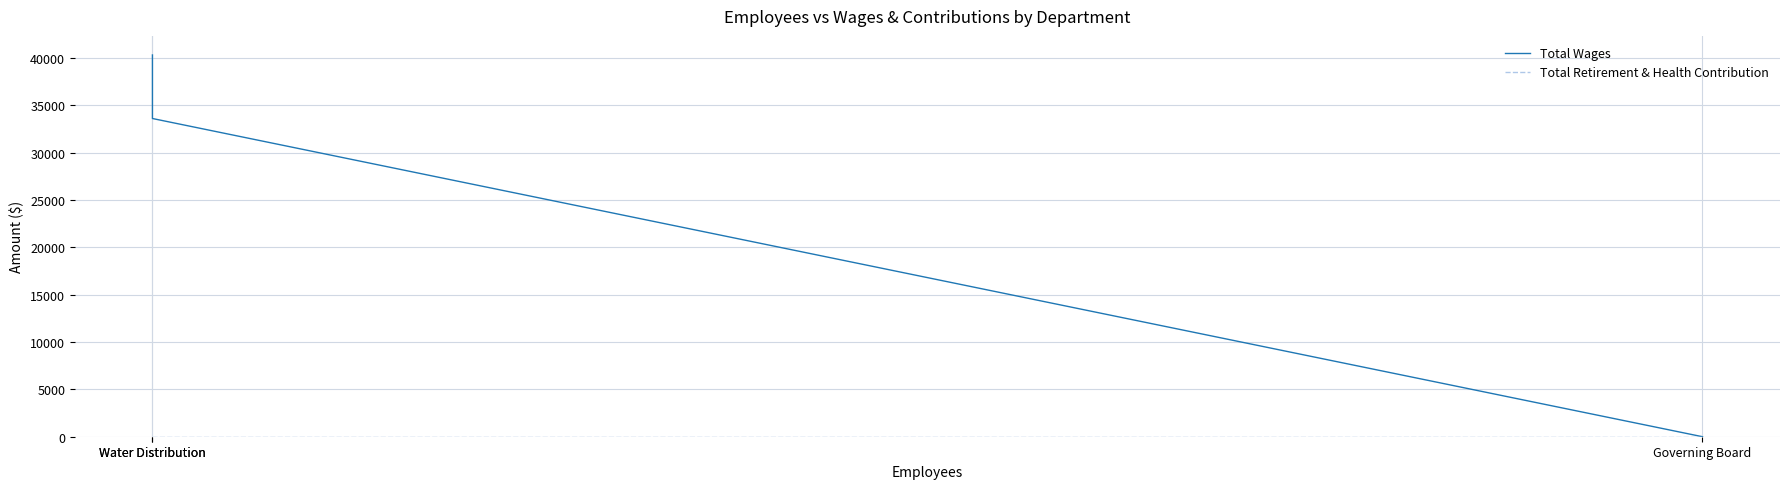

How many lines are shown in the chart?

2